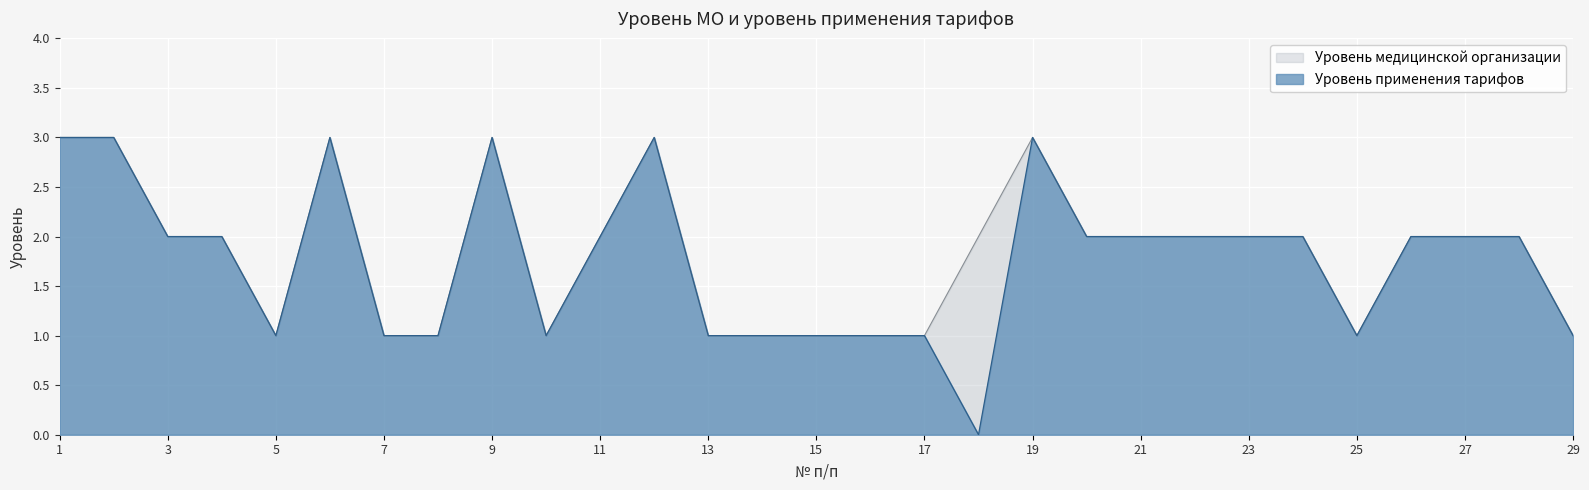

Rank the series by their maximum value, from lowest to highest.

Уровень медицинской организации, Уровень применения тарифов